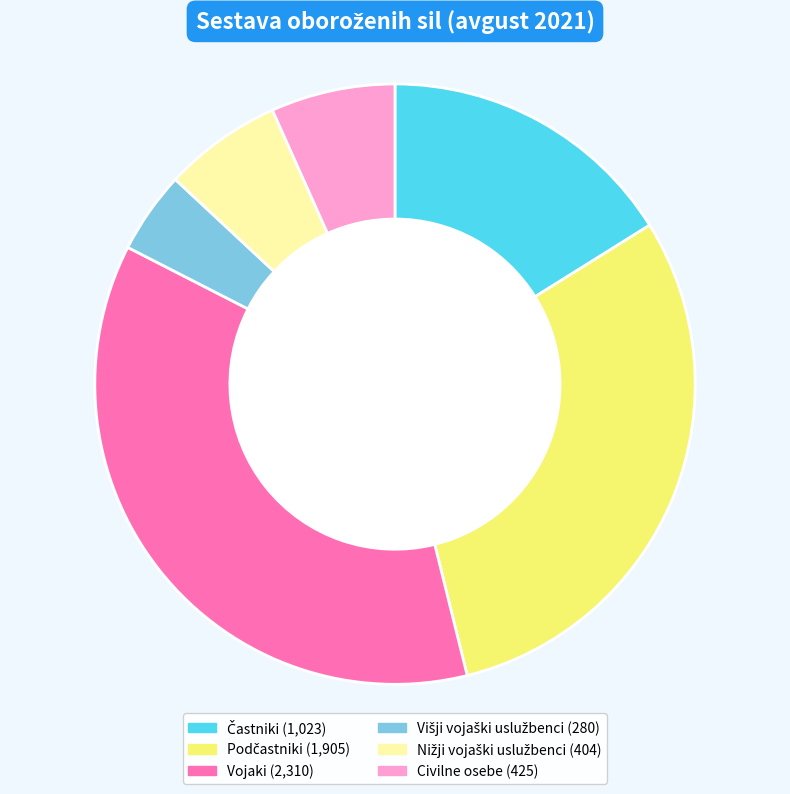

Approximately how many times larger is the value at Vojaki compared to Civilne osebe?

5.4